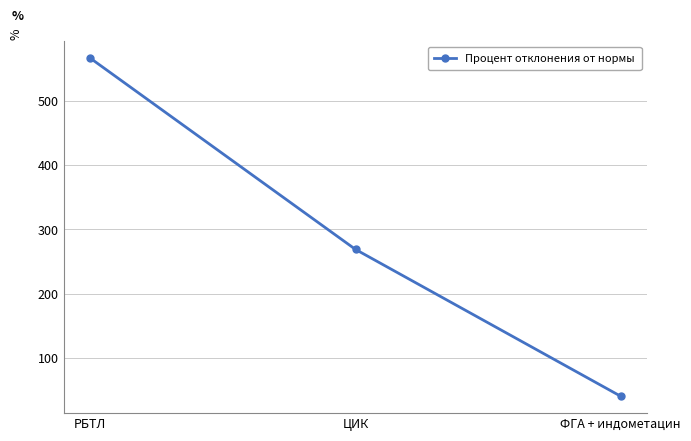

Reading left to right, extract all data points from this chart.

566.7	268.8	40.0